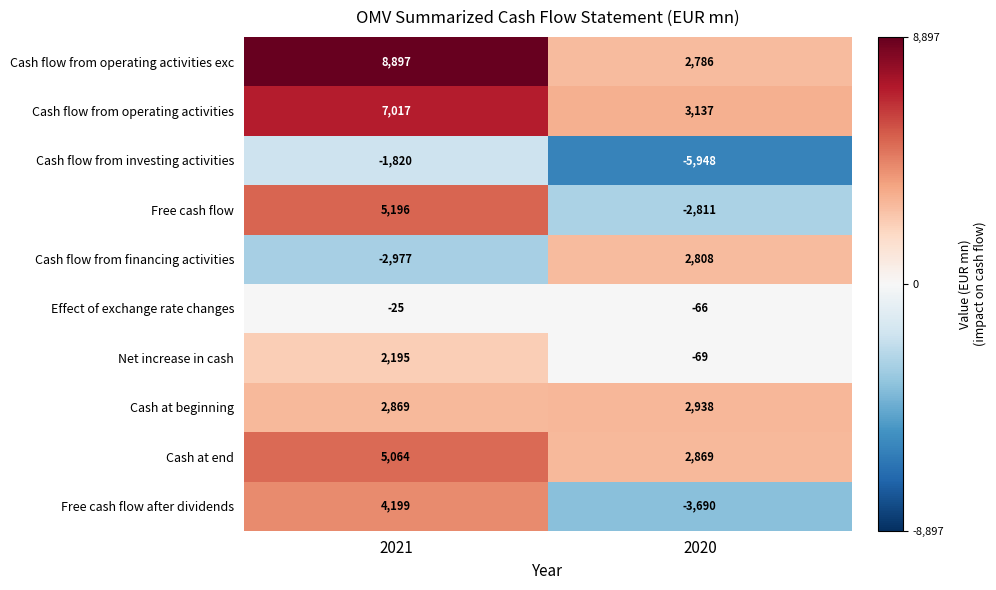

Which series has the widest spread of values?

Free cash flow